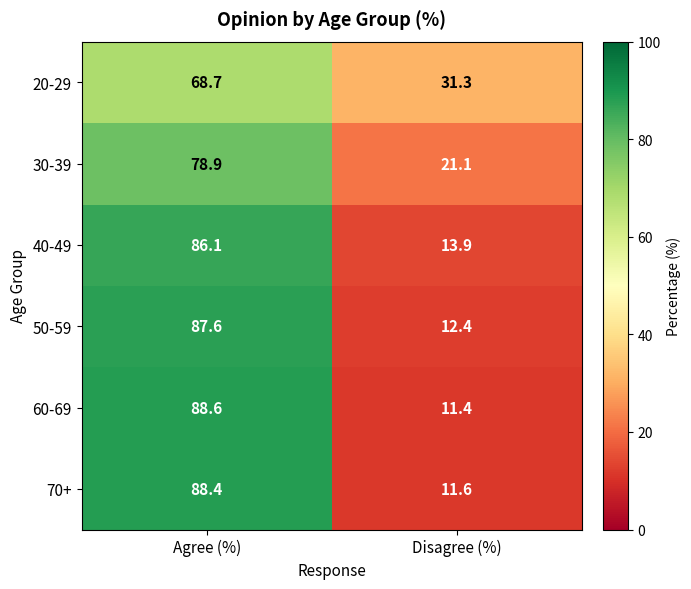

At which label does 30-39 first exceed 78?

Agree (%)